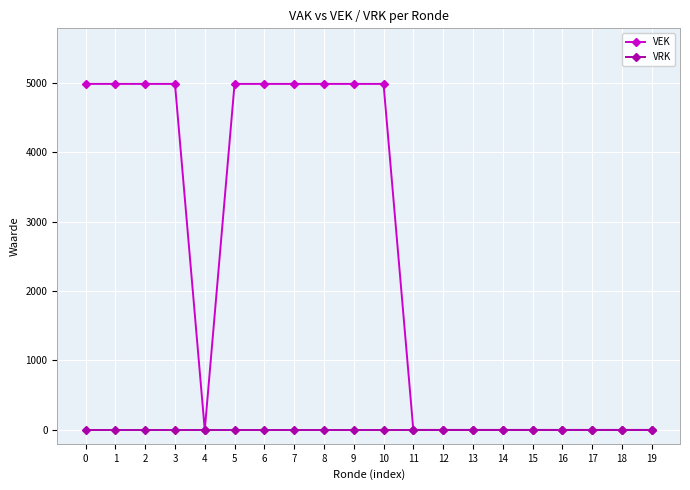

Rank the series by their maximum value, from highest to lowest.

VEK, VRK